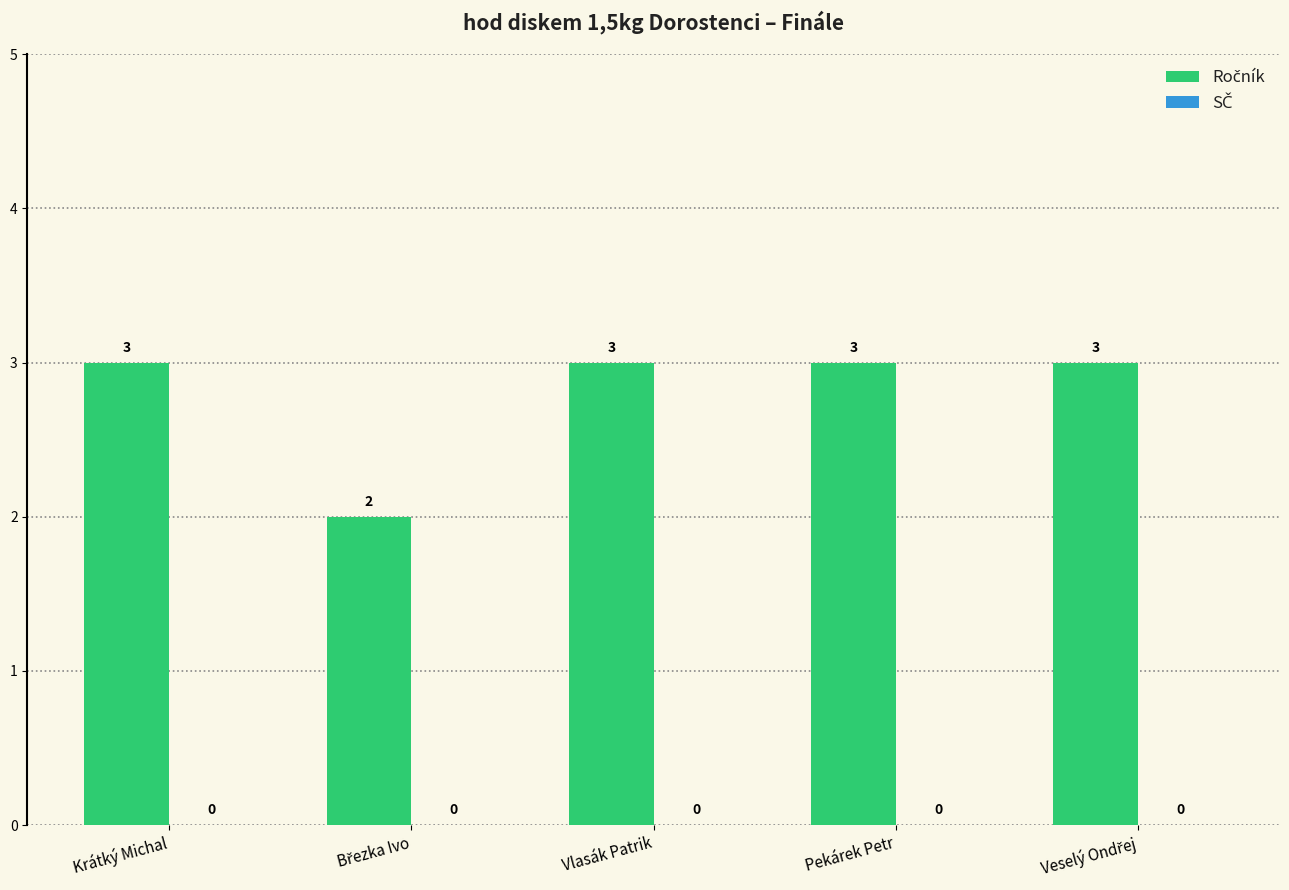

How many values are between 3 and 4?

4